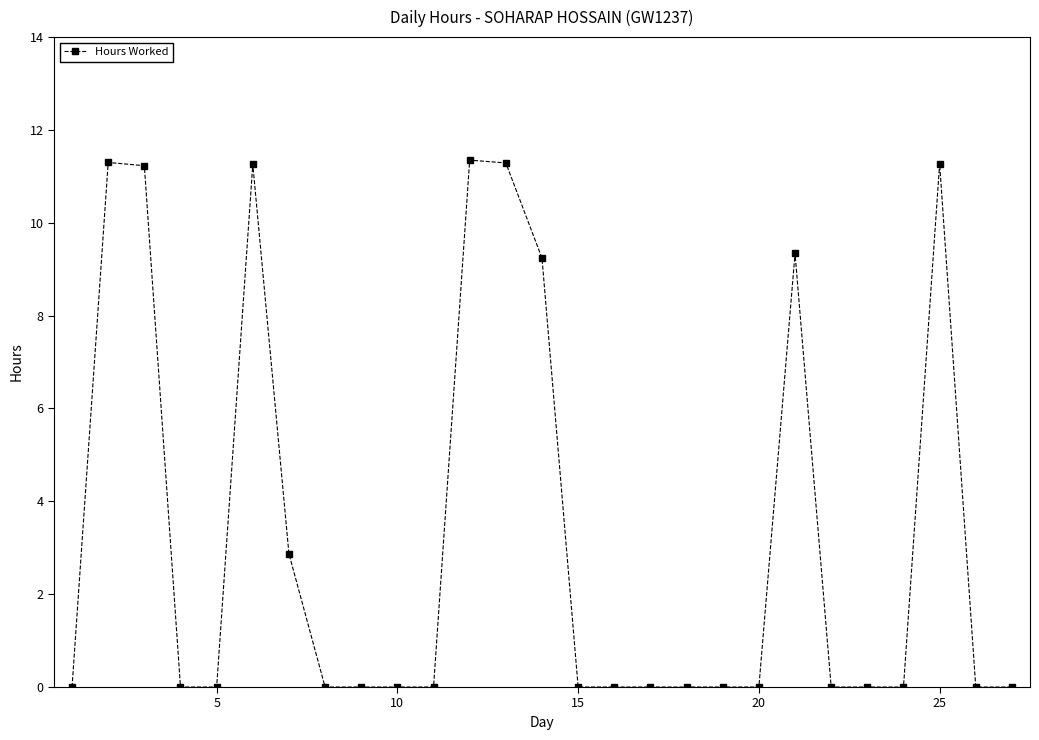

True or false: there are more than 0 points higher than both neighbors.

True